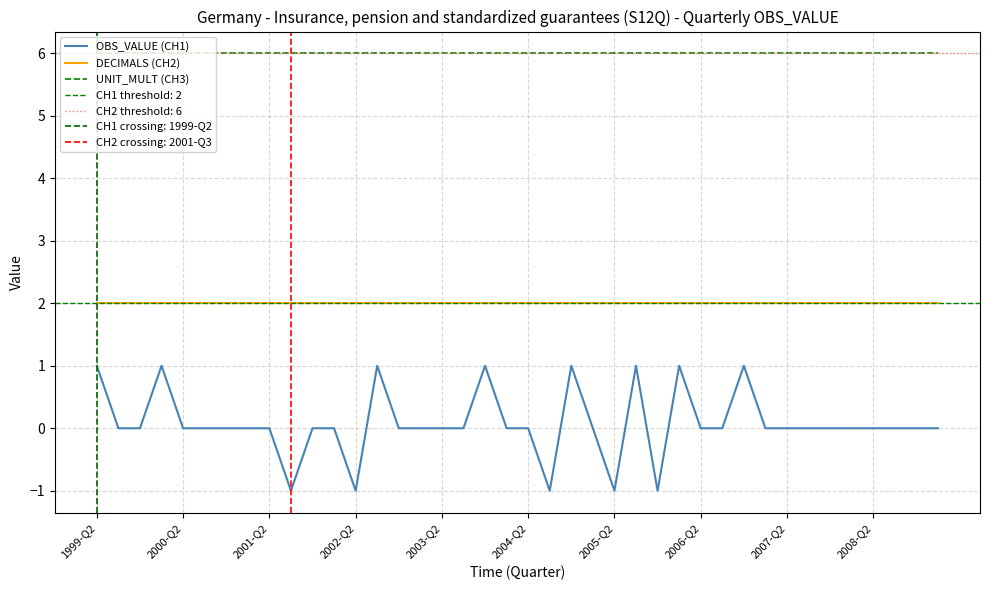

What is the total value across all series at 2001-Q2?

8